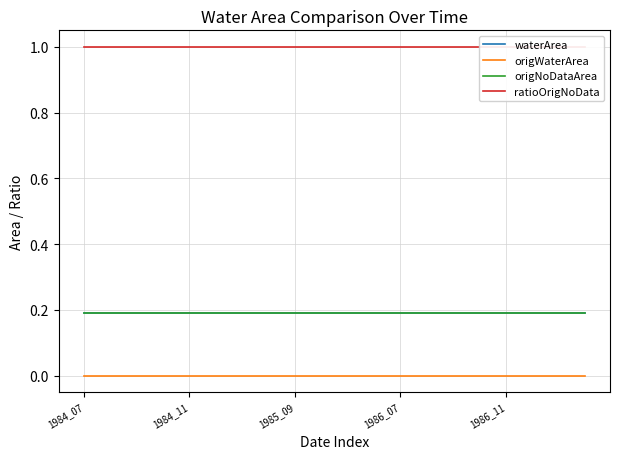

What position from the right is 1984_11?

19